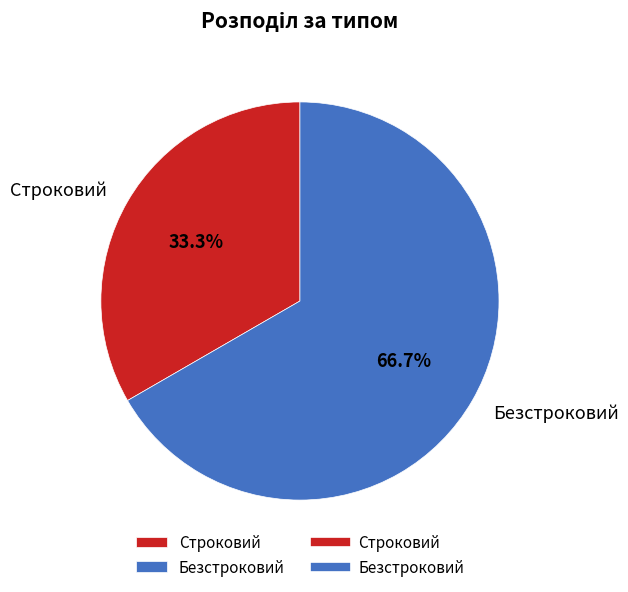

Between Строковий and Безстроковий, which is larger?

Безстроковий